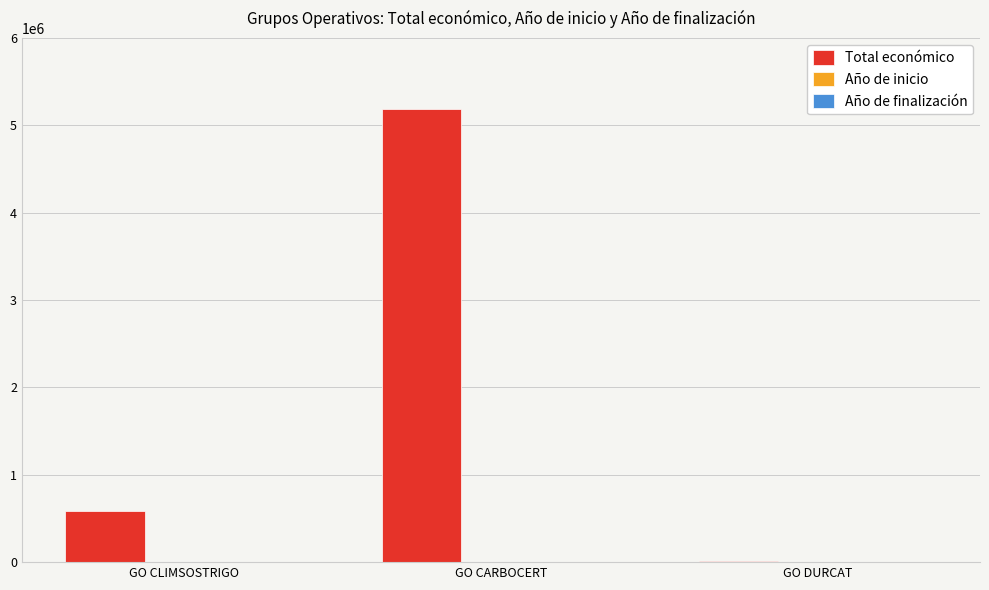

Between GO CARBOCERT and GO DURCAT, which series saw the biggest shift?

Total económico